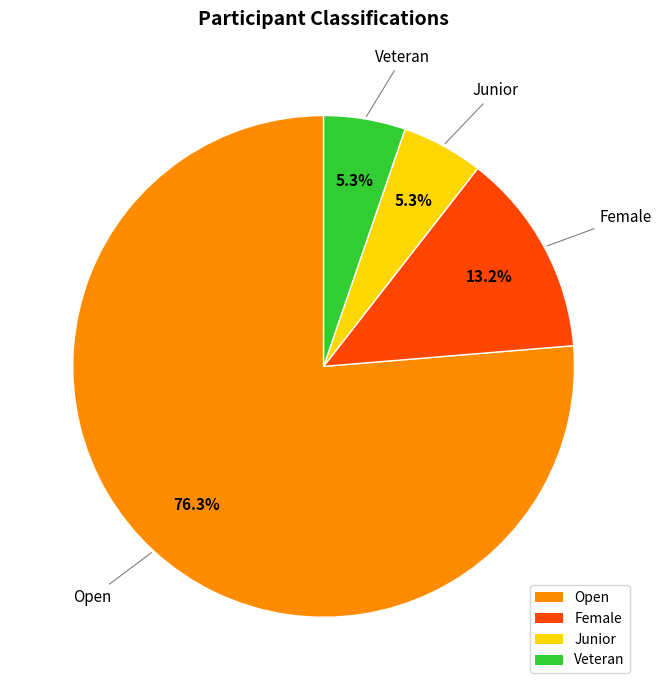

The Female slice represents 13% of the pie. True or false?

True